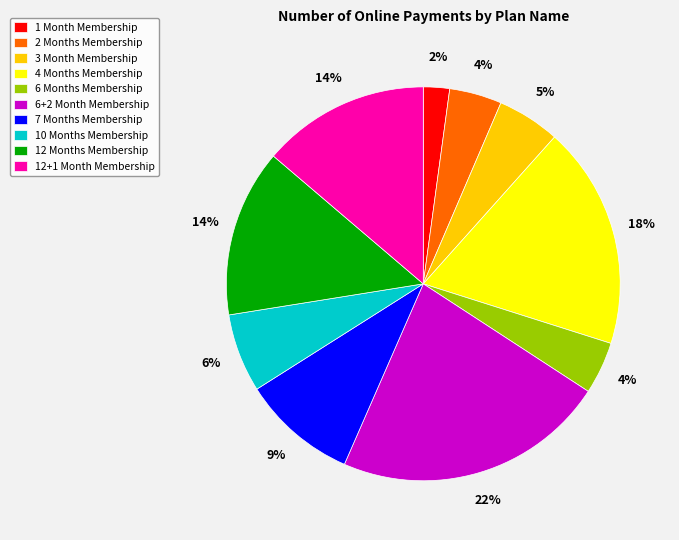

Is it true that 3 Month Membership is 1% of the pie?

False